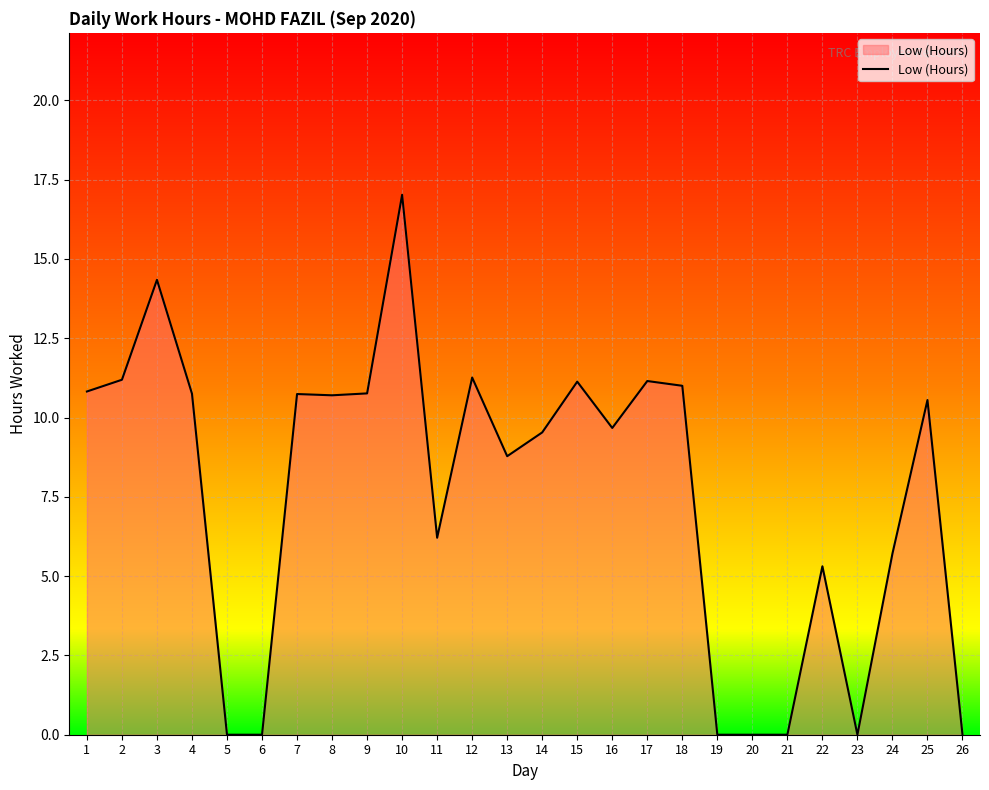

What is the difference between the maximum and minimum values?

17.0